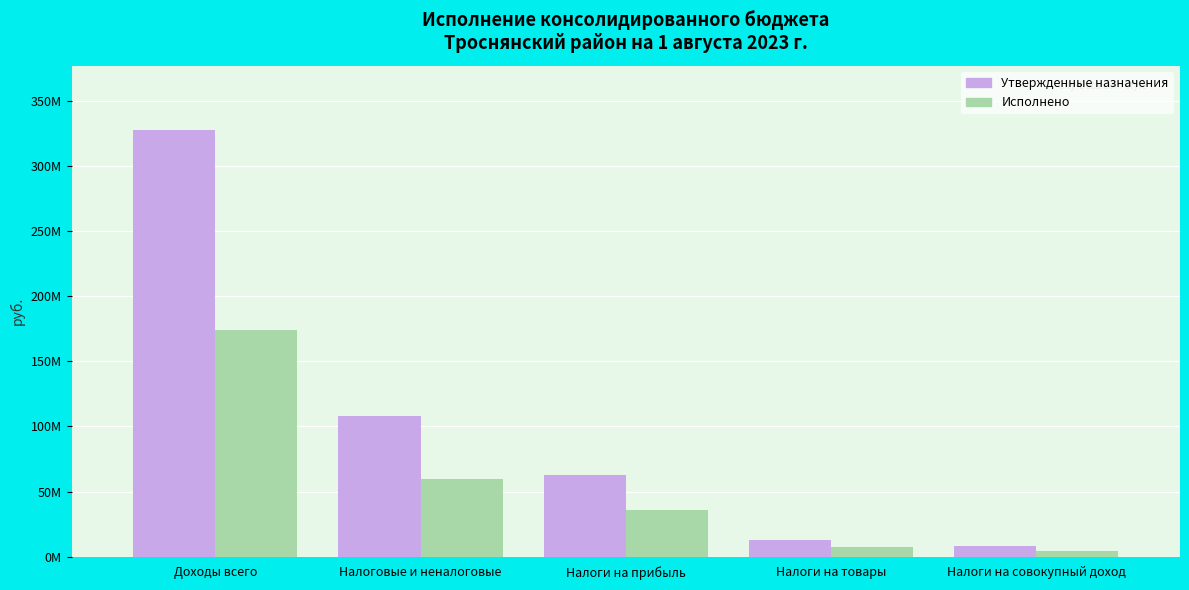

At how many categories does at least one series exceed 263579437?

1